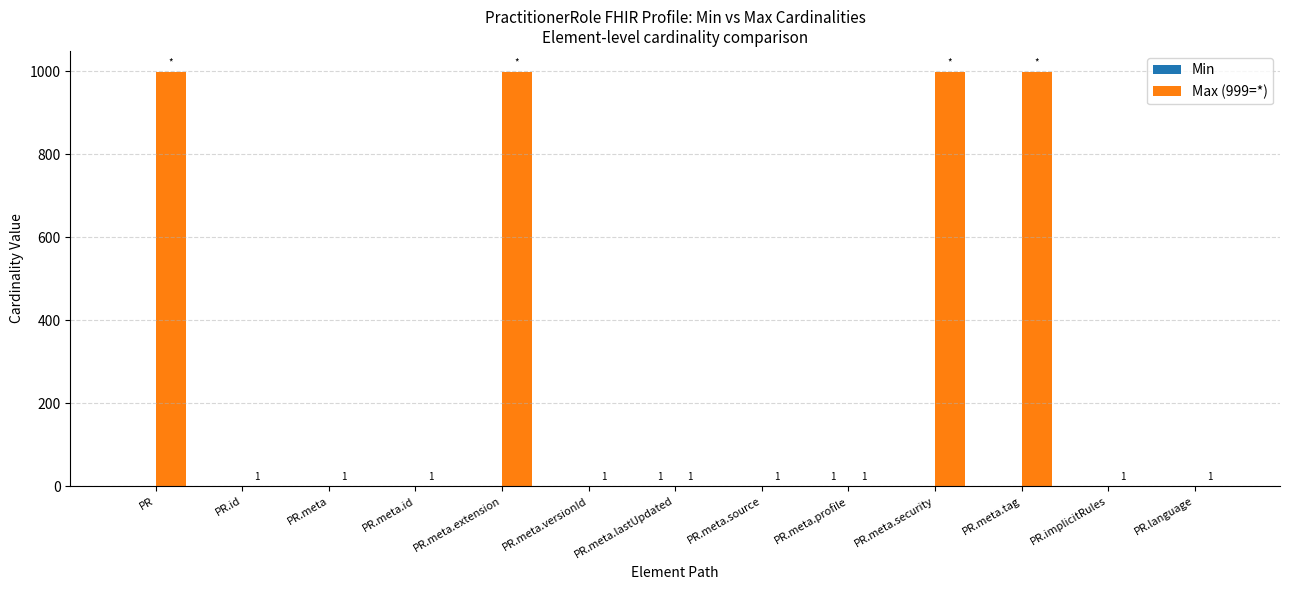

Are the bars grouped side by side (vs. stacked)?

Yes